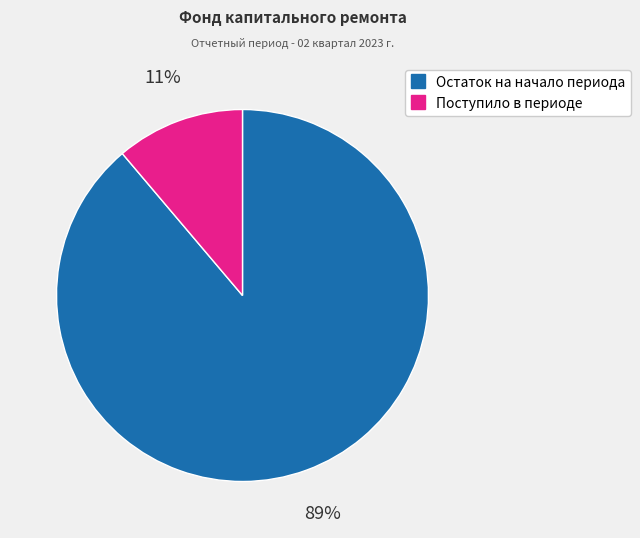

How many slices are in this pie chart?

2